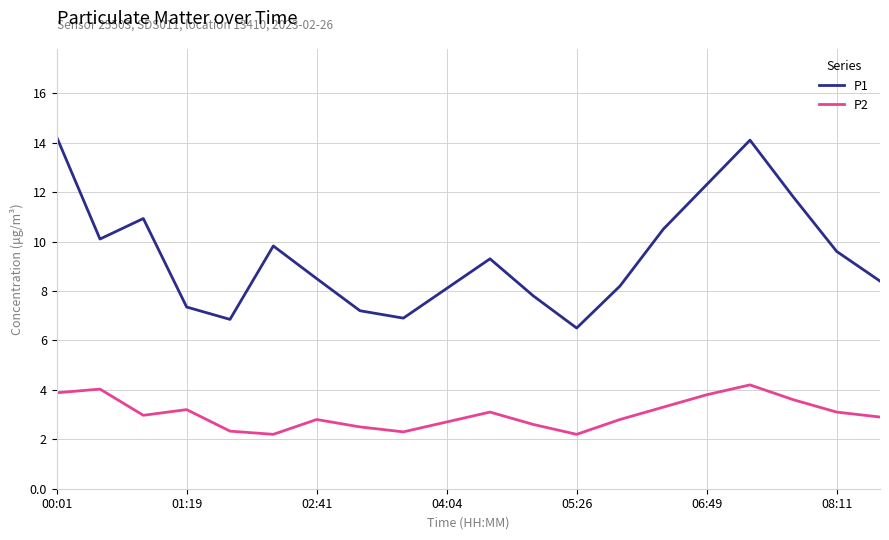

List the series in order of their peak value, highest first.

P1, P2